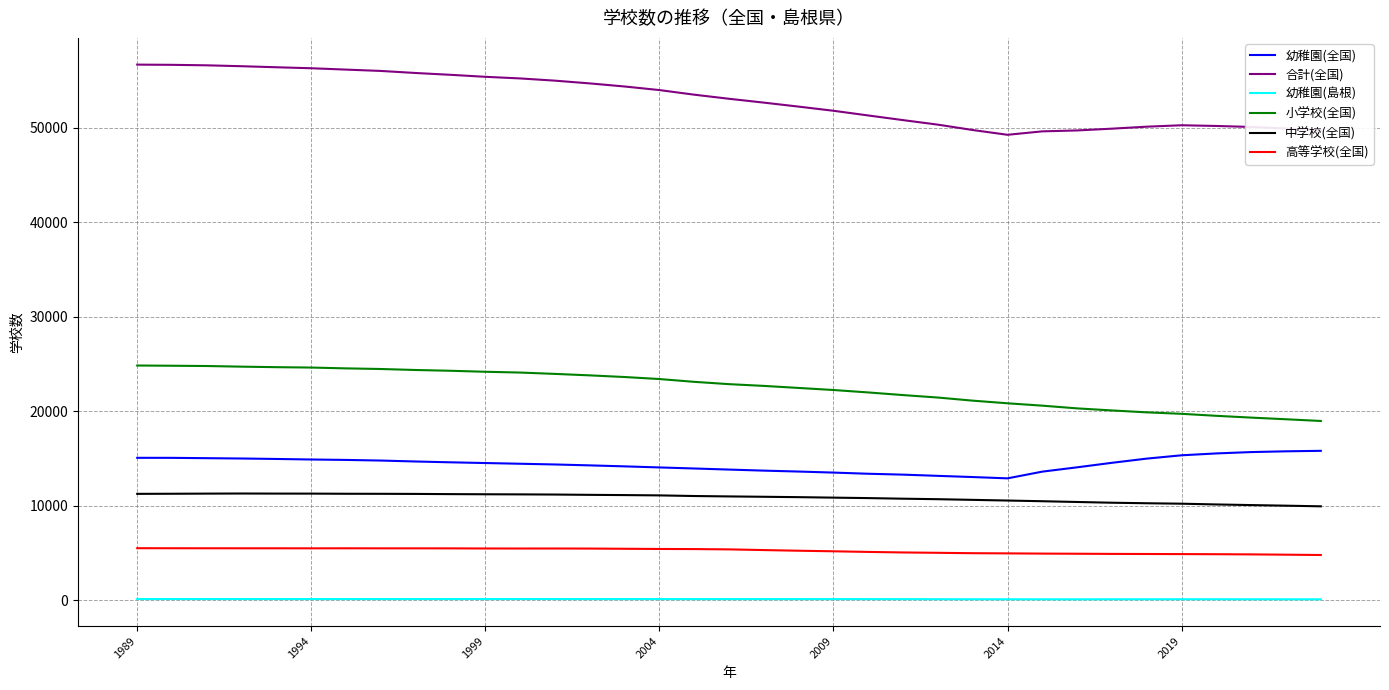

True or false: 幼稚園(全国) and 中学校(全国) cross at least once.

False